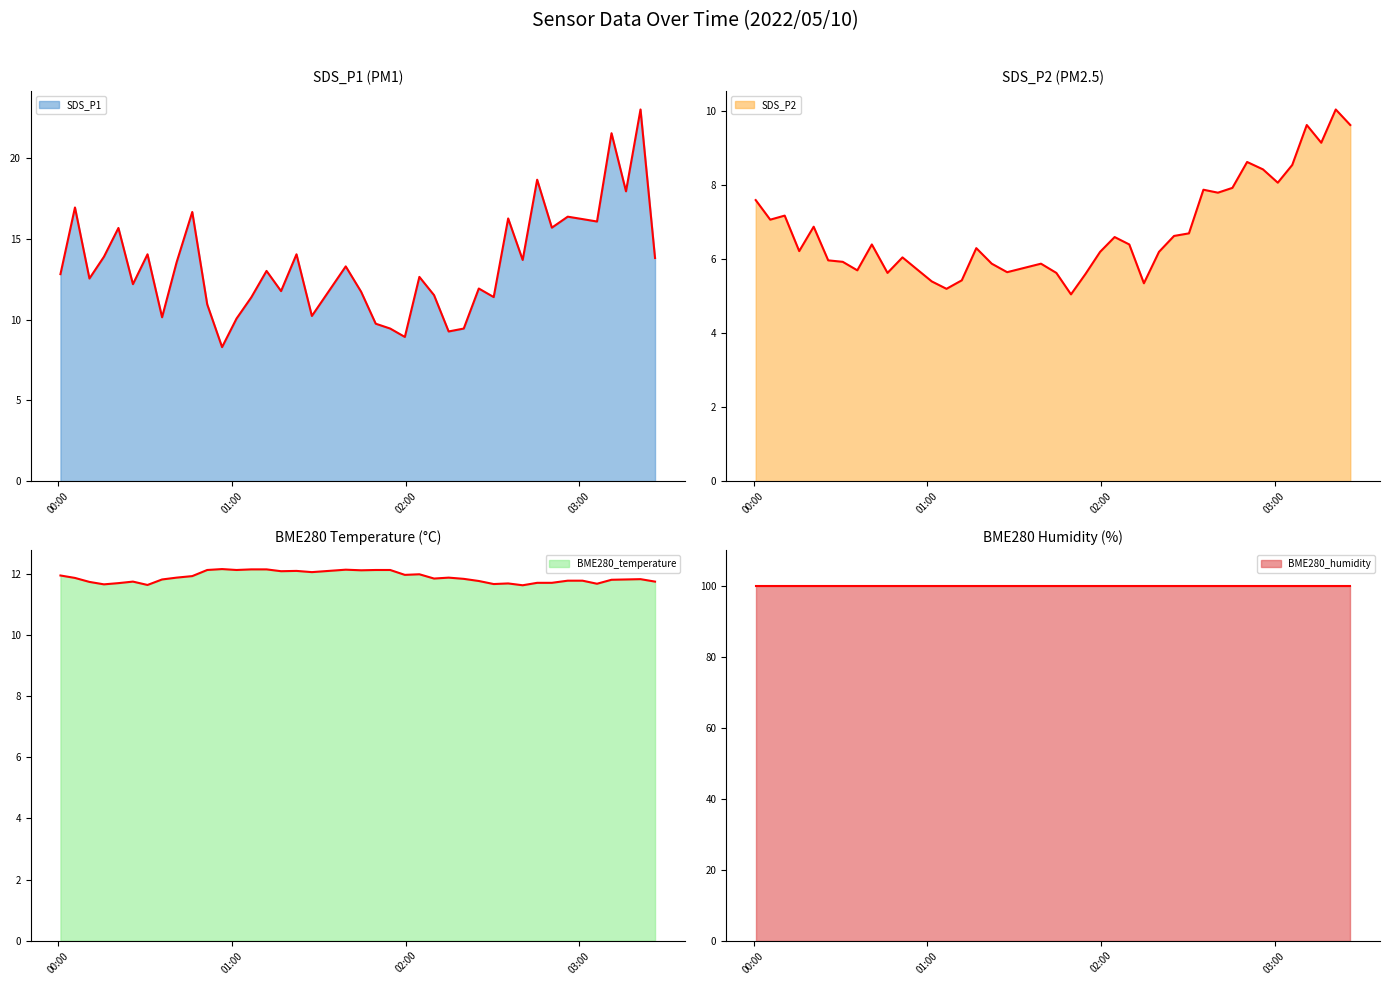

Is it true that SDS_P1 equals 13.8 at 2022/05/10 04:00?

True